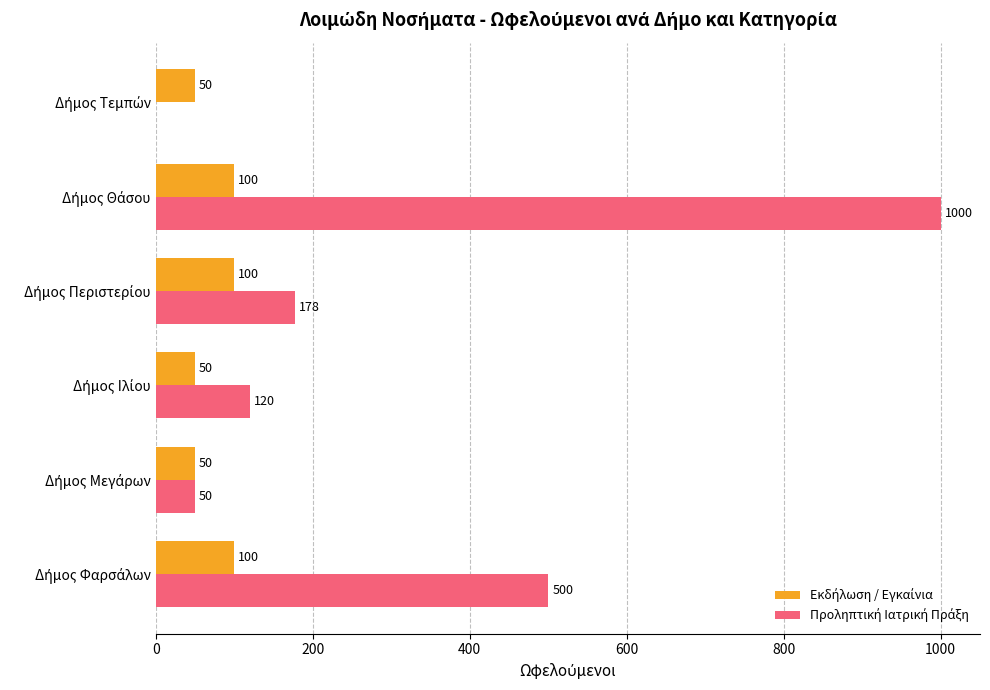

What is the greatest value displayed?

1000